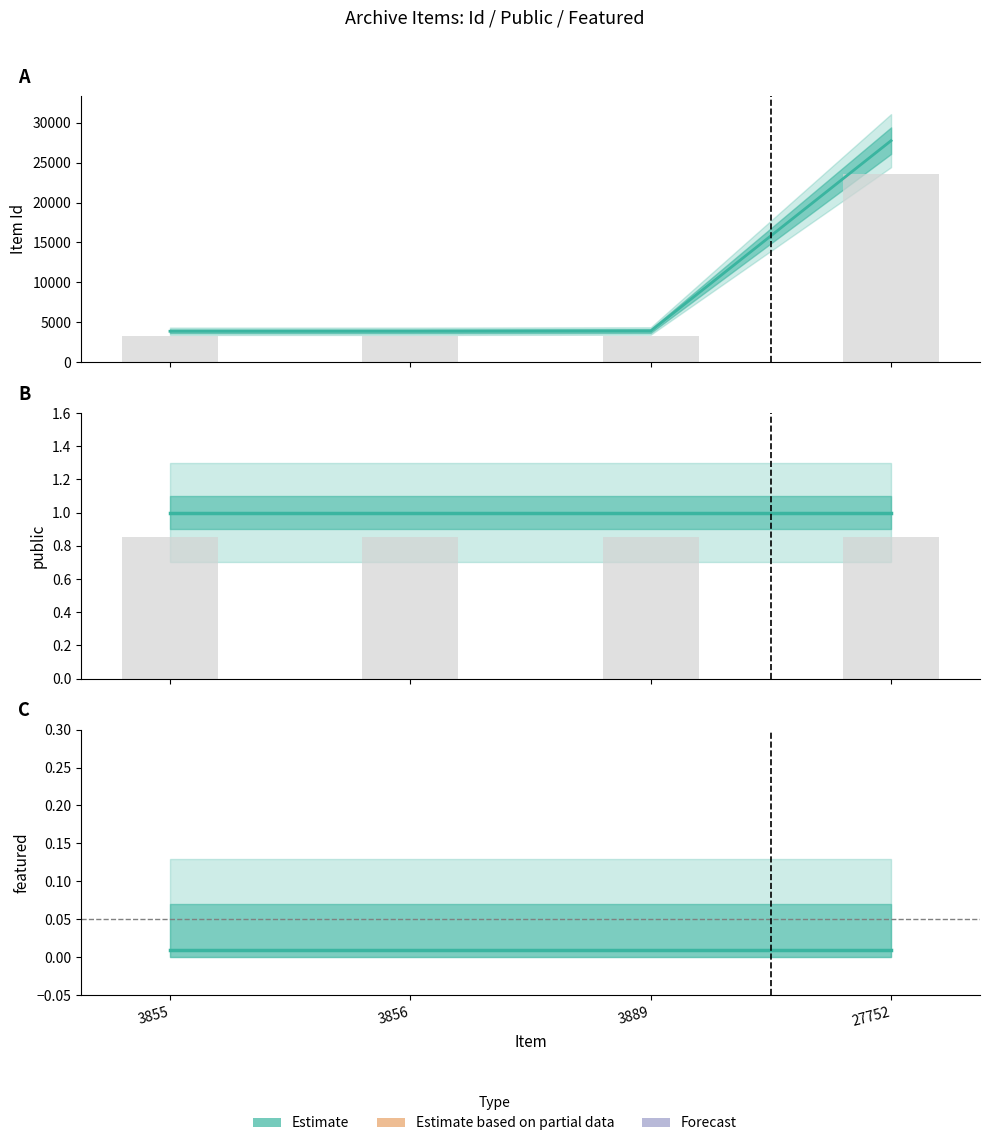

The value of Observed at 3856 is 1.4. True or false?

False